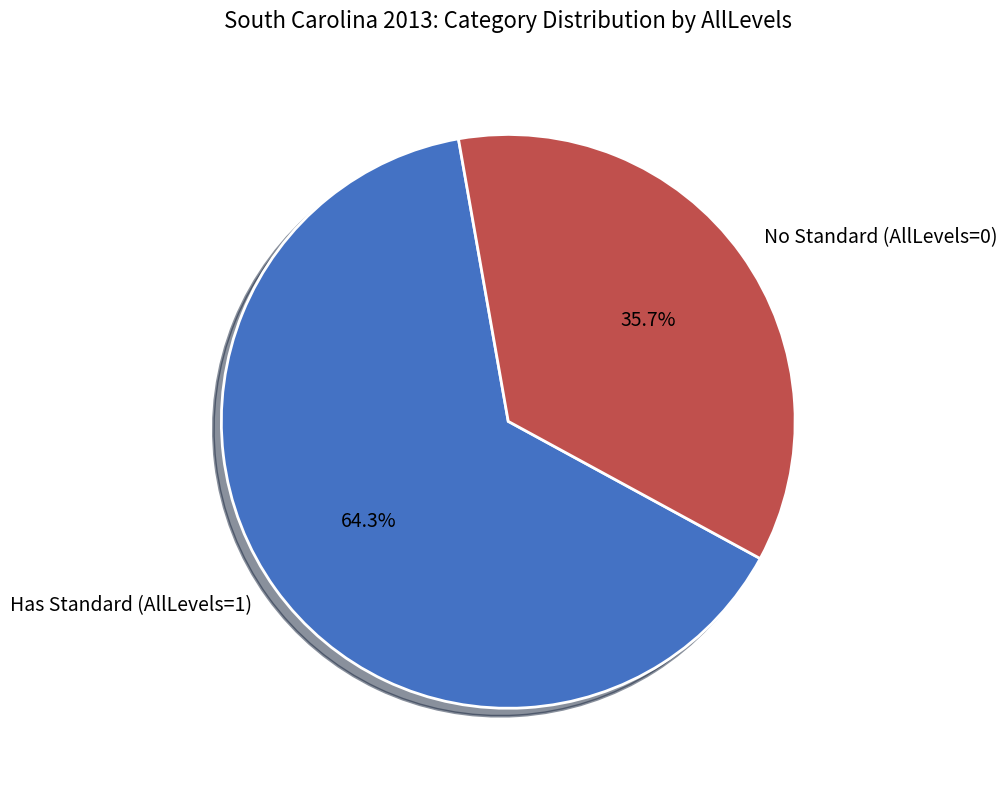

Which slice is the smallest?

No Standard (AllLevels=0)